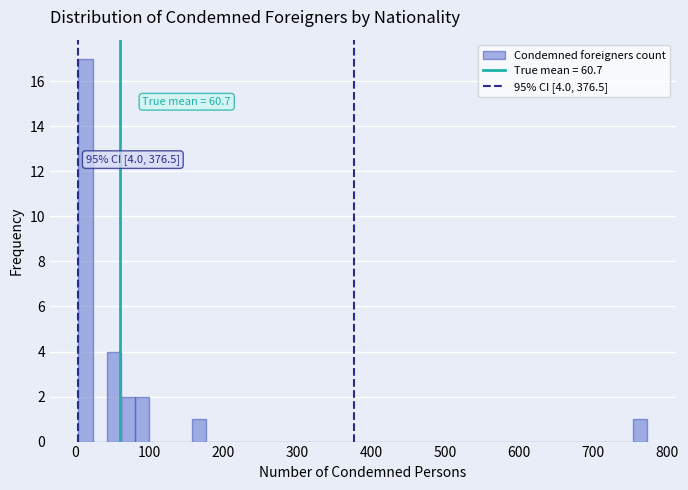

Around what value on the x-axis is the tallest bar? Give the approximate position of its centre, as read against the axis.

10